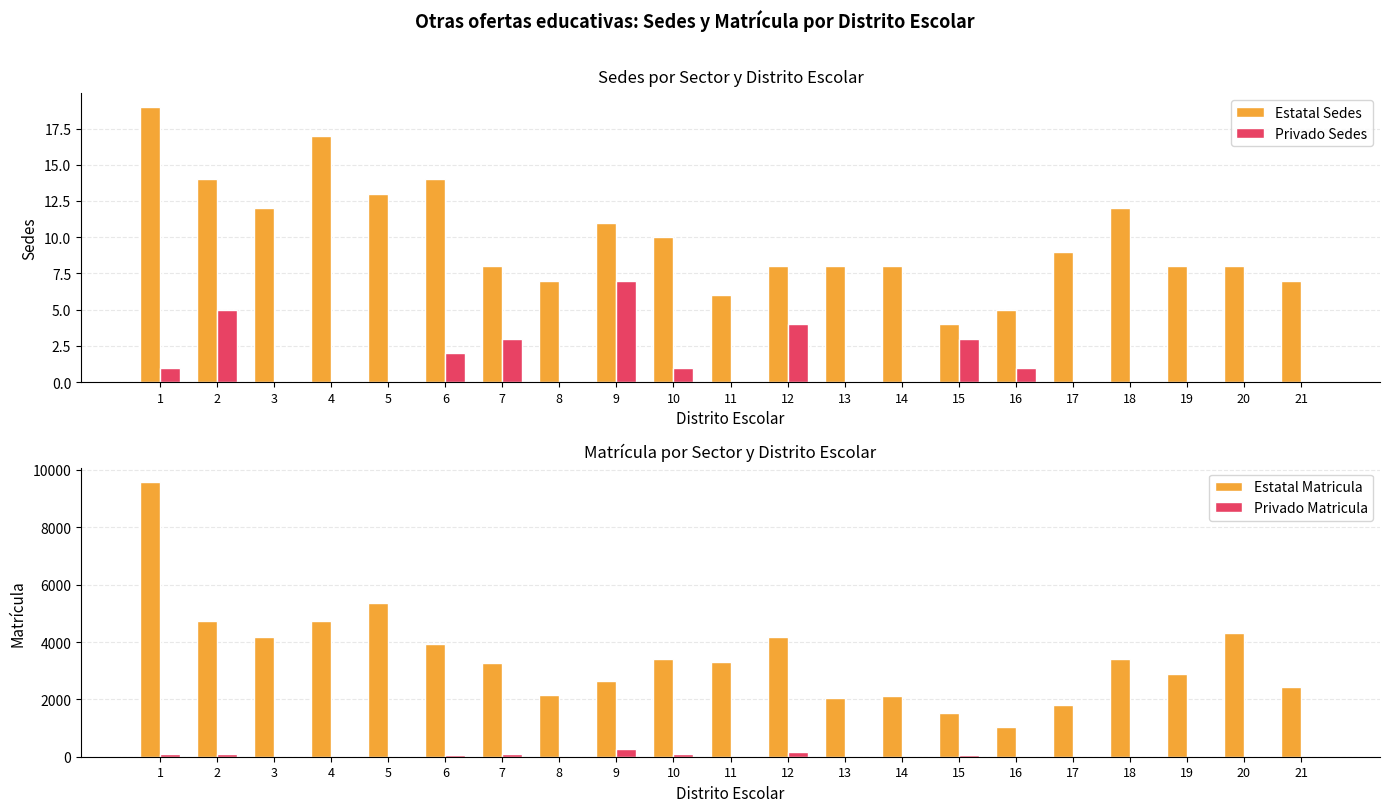

What is the difference between the Estatal Matricula values at 1 and 3?

5433